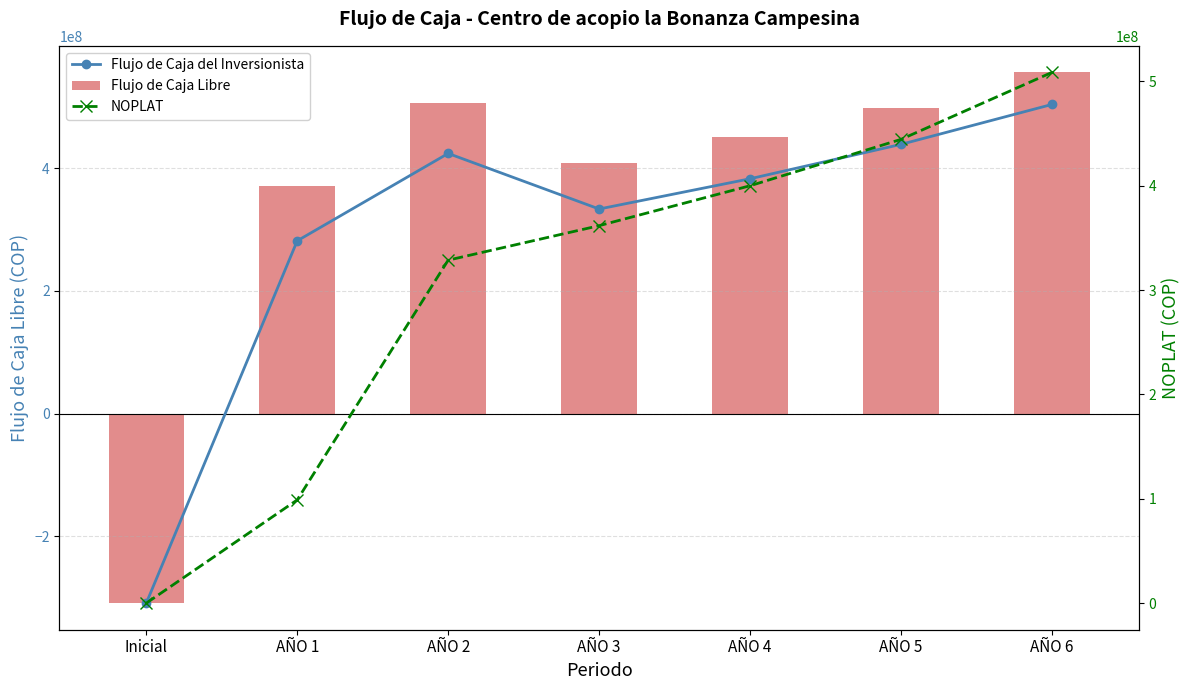

At which label is Flujo de Caja Libre closest to 123545326?

AÑO 1